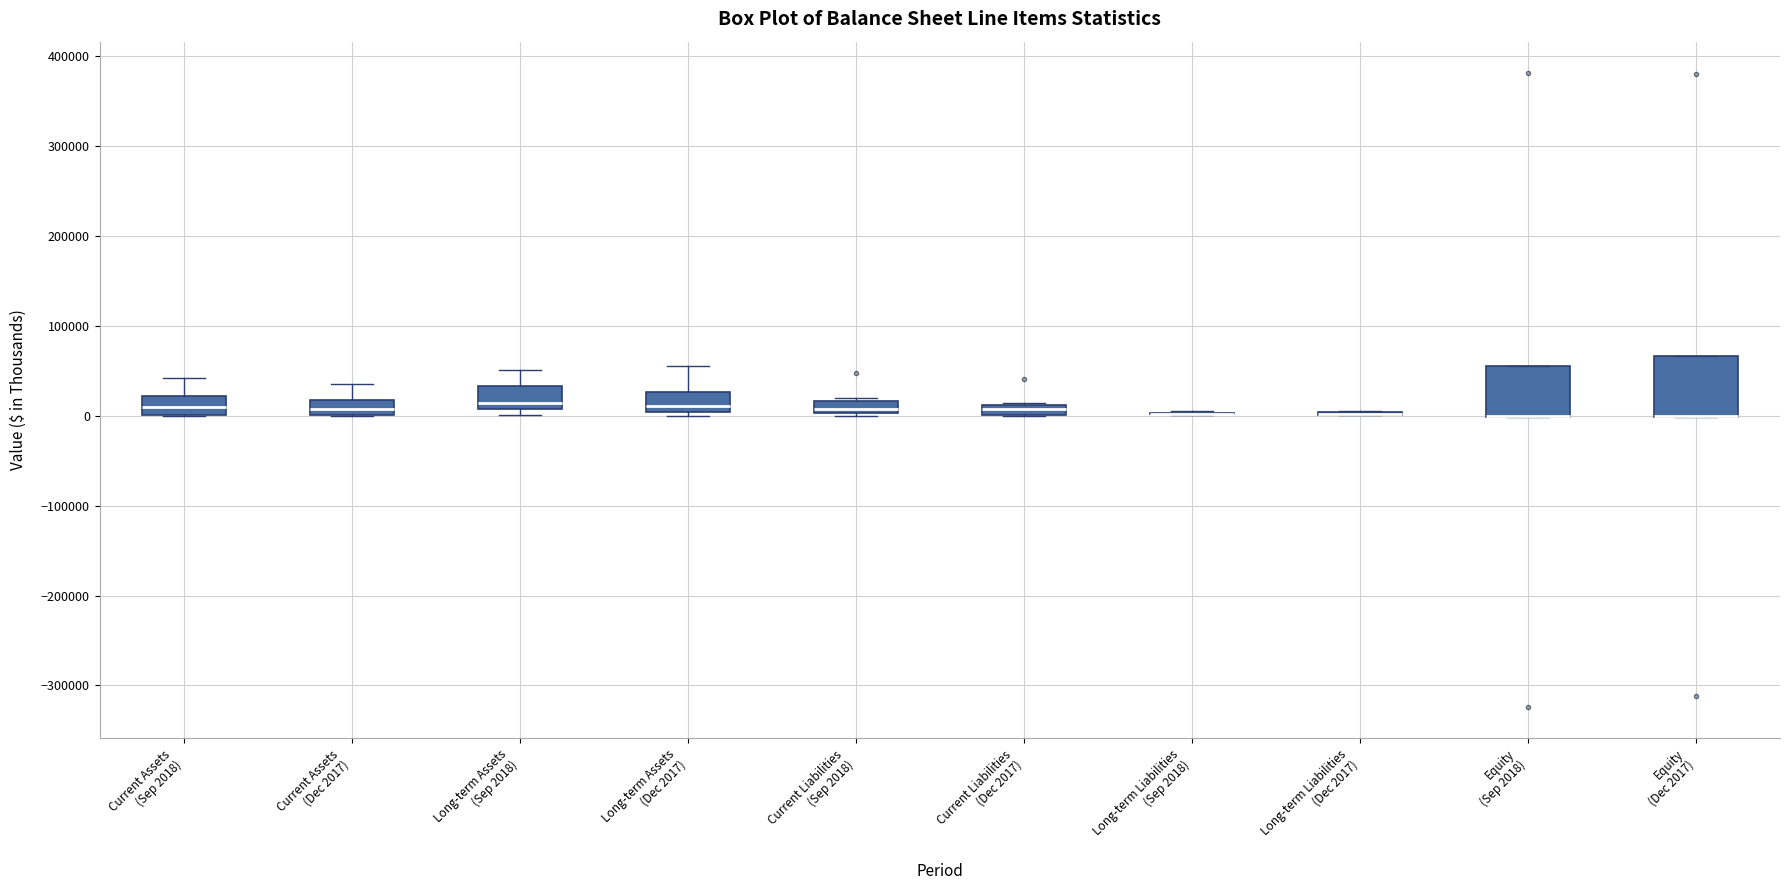

Which box is the tallest, from its lower edge to its upper edge?

Equity (Dec 2017)